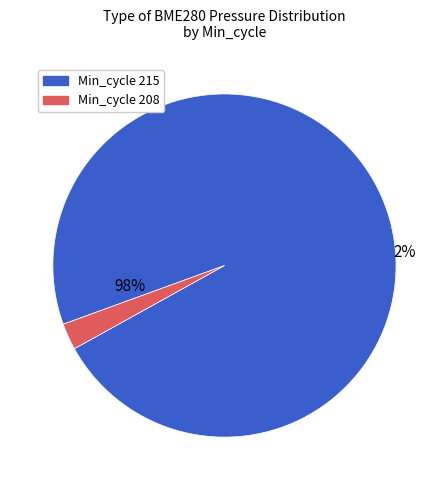

Is 4 the majority of the pie?

No